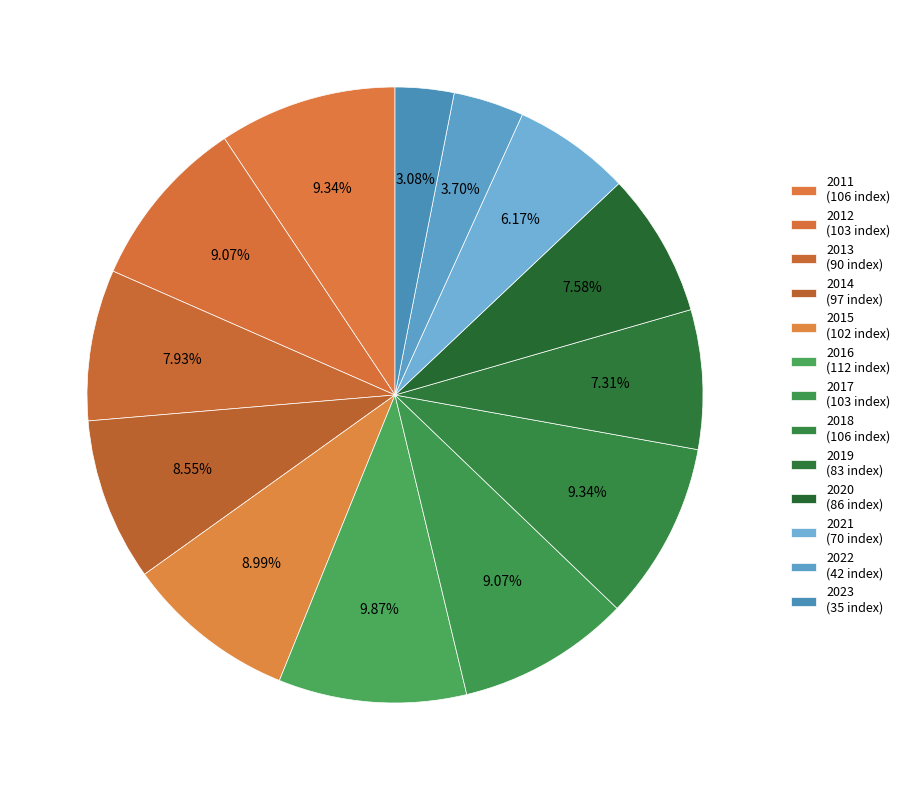

Which has a higher value, 2016 or 2021?

2016